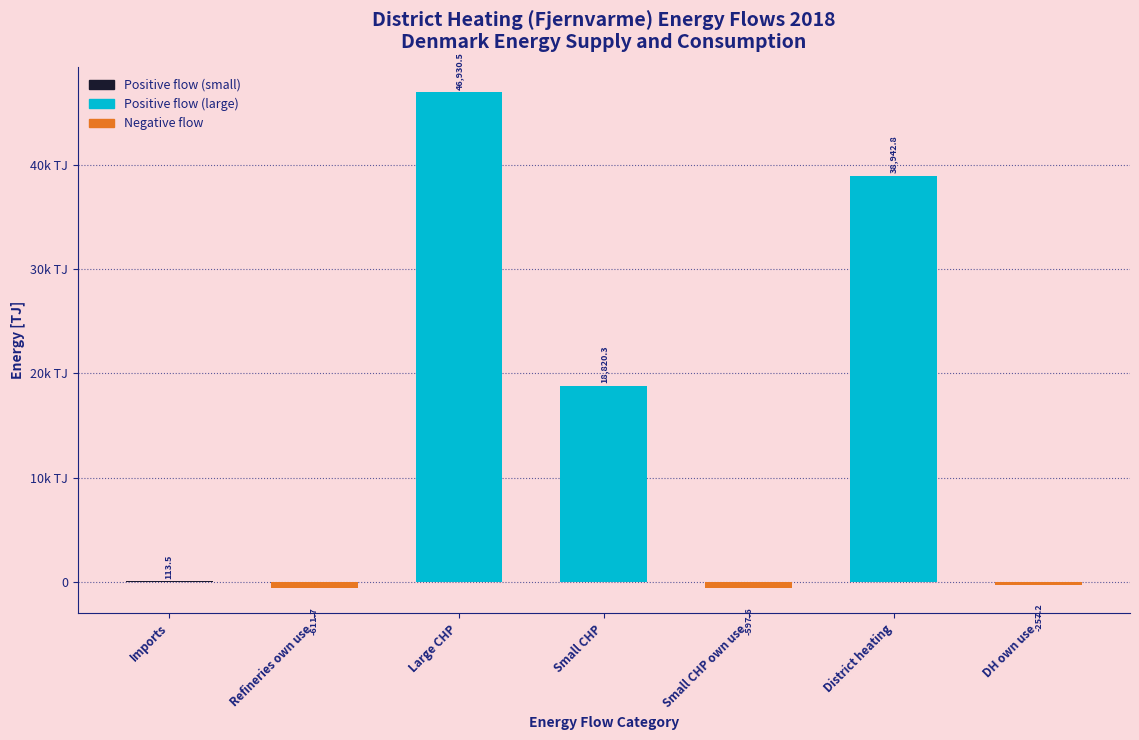

Are the bars horizontal?

No